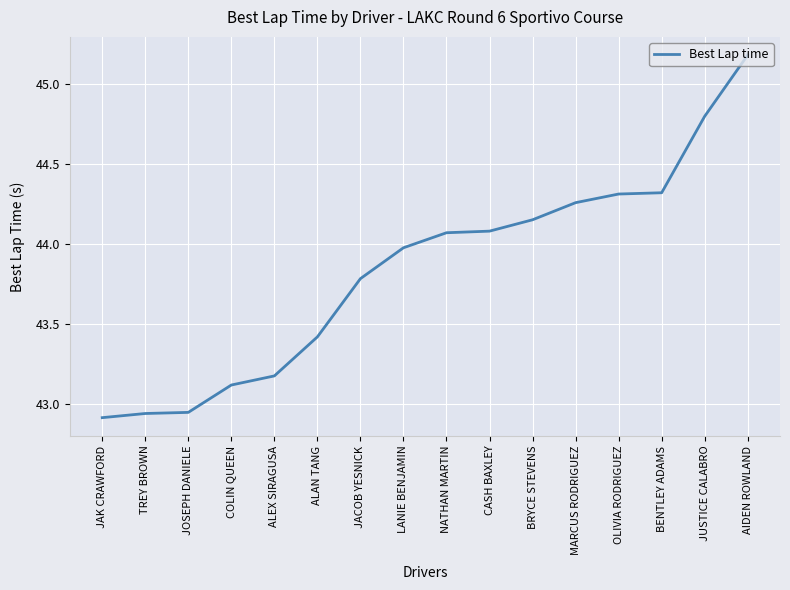

Is it true that the value at JAK CRAWFORD is 9.3?

False